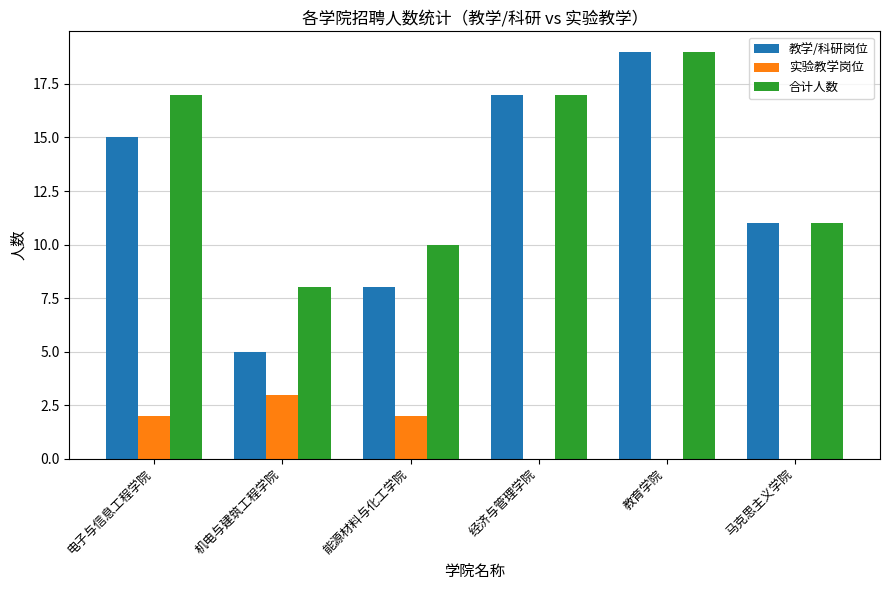

Count the number of data series in this chart.

3